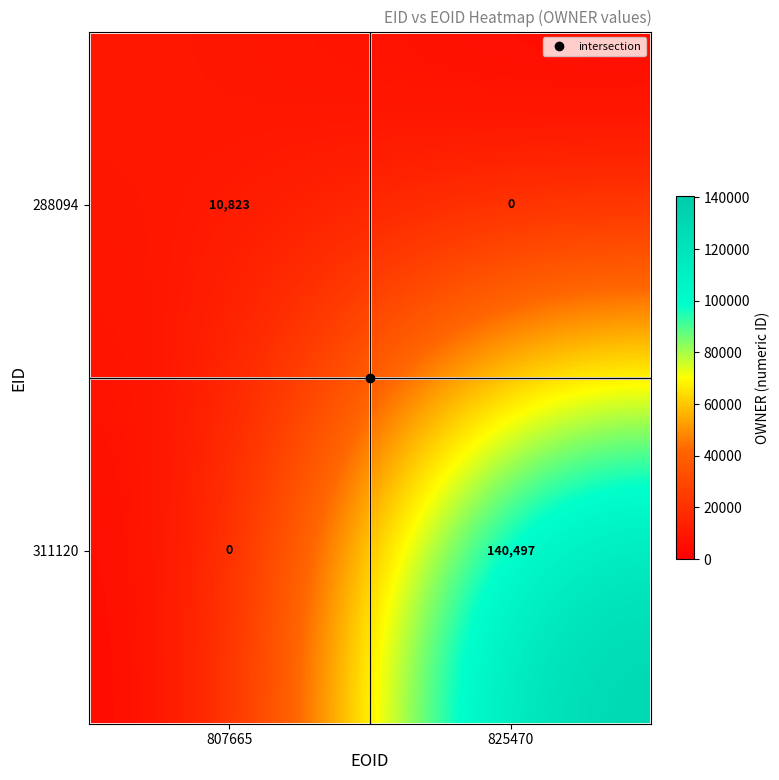

Rank the series by their maximum value, from highest to lowest.

311120, 288094